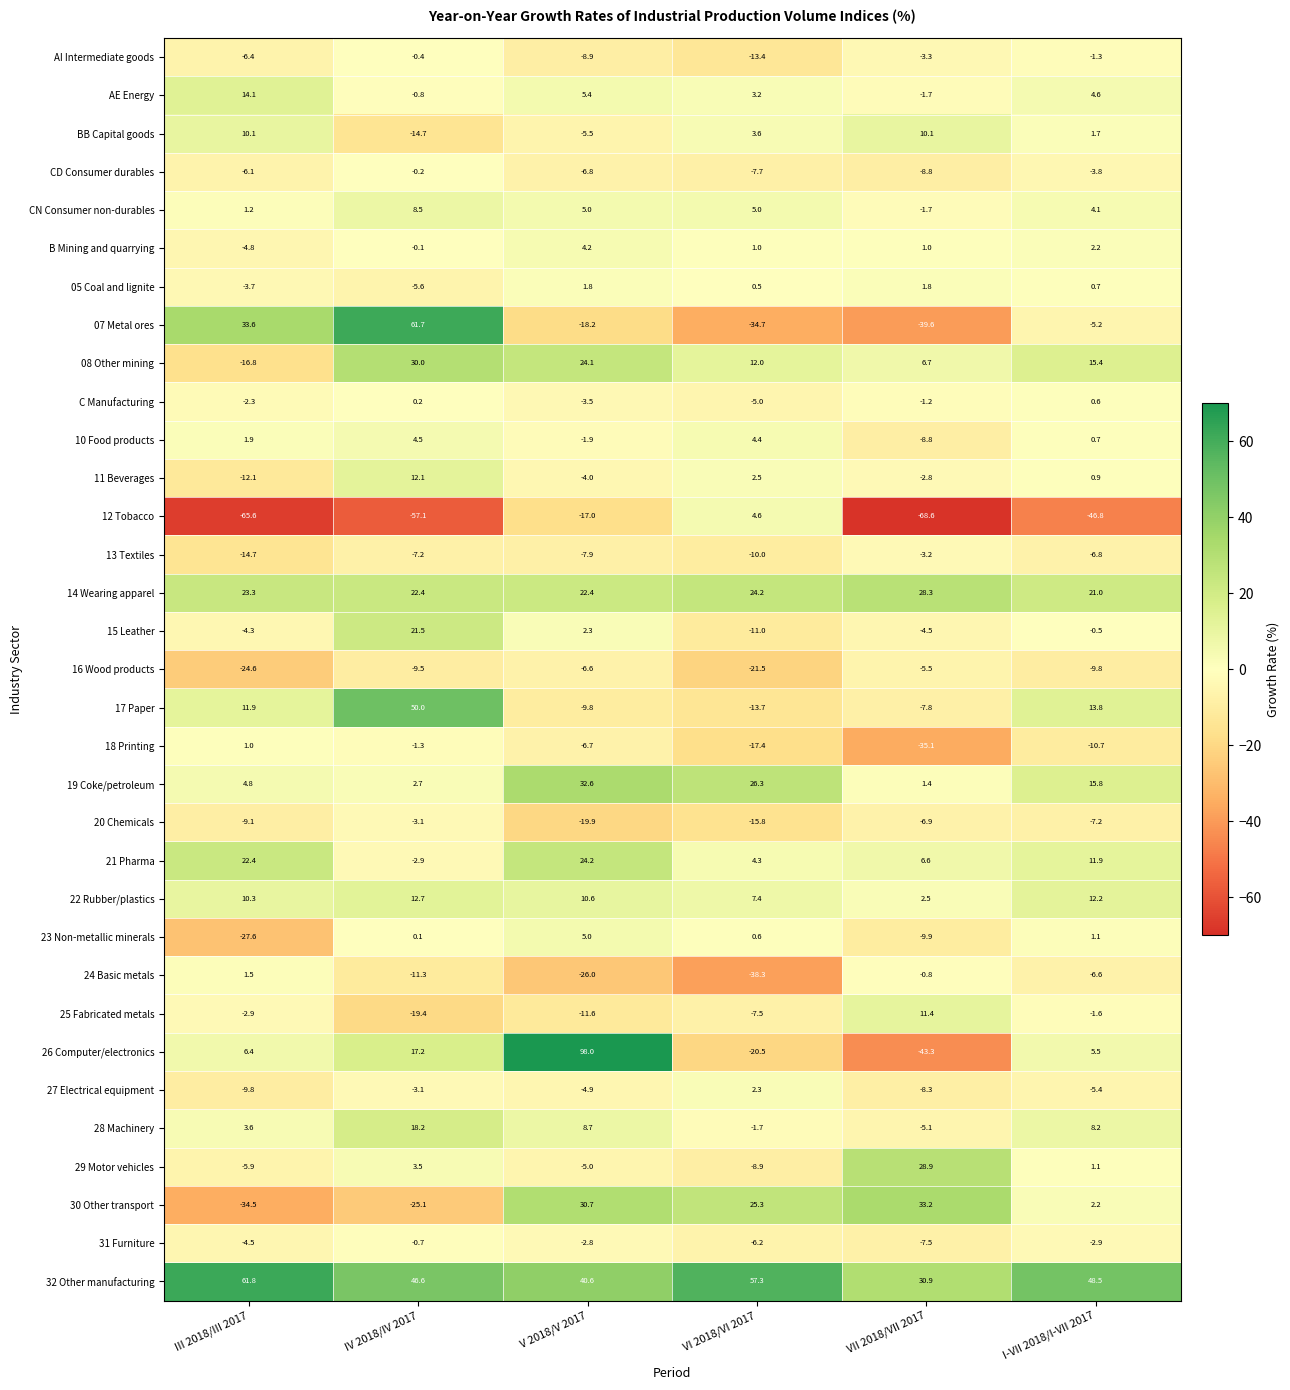

What is the minimum value shown in the chart?

-68.6